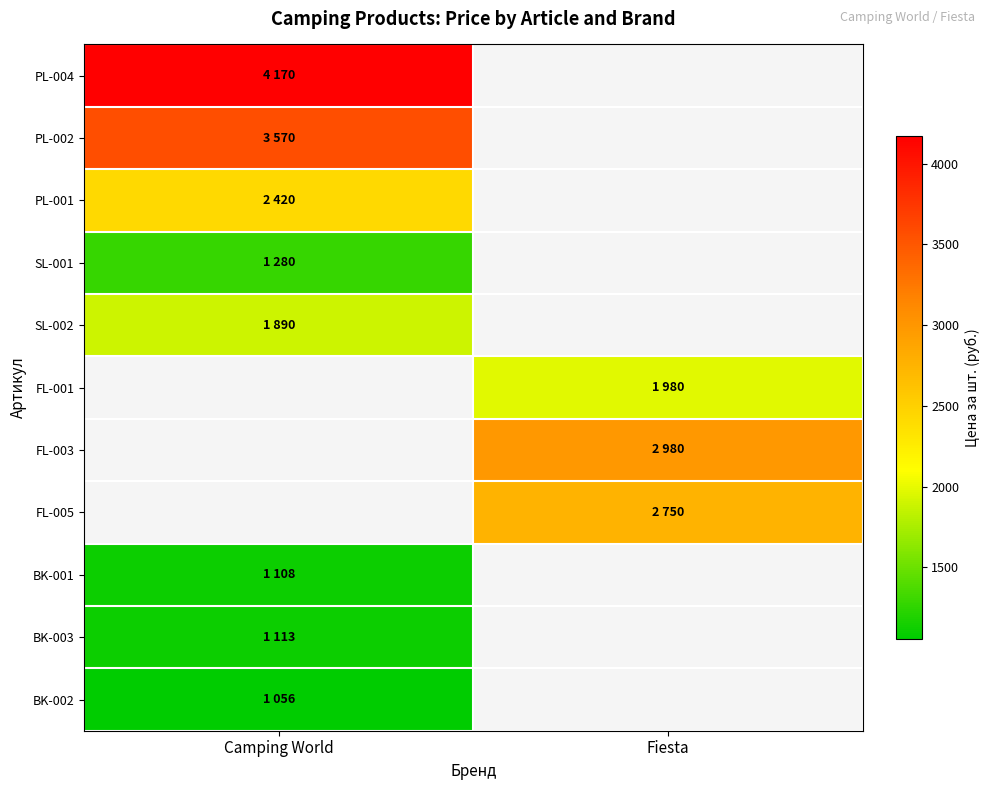

Count the number of categories in the chart.

2